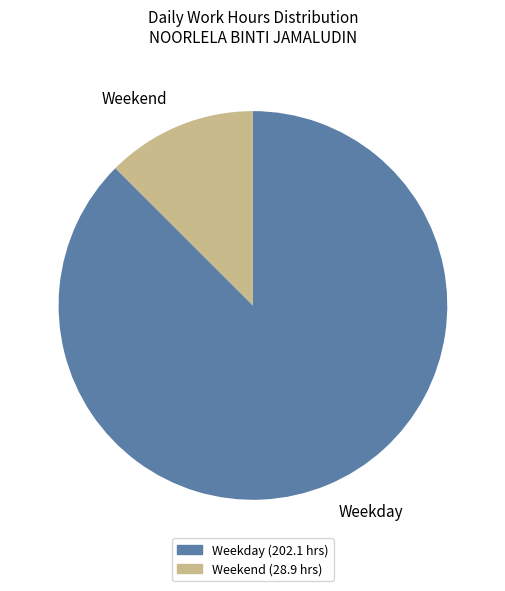

Which has a higher value, Weekend or Weekday?

Weekday